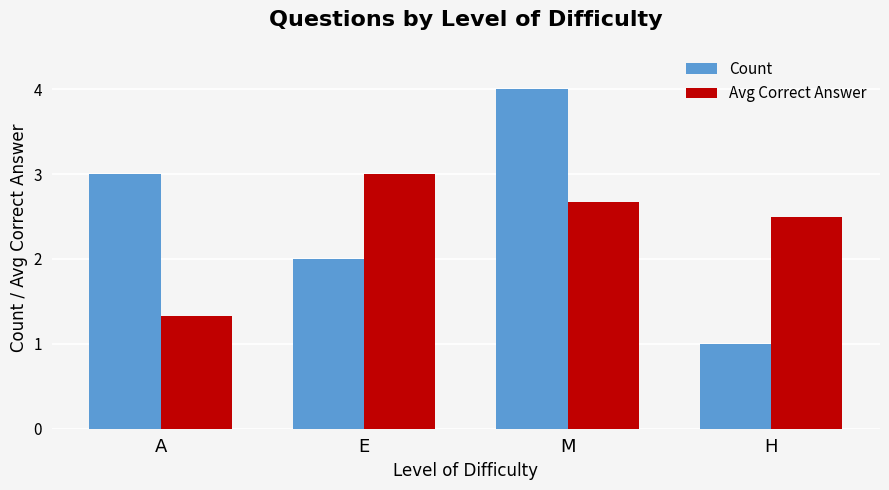

What is the difference between the maximum and second lowest values in the Avg Correct Answer series?

0.5